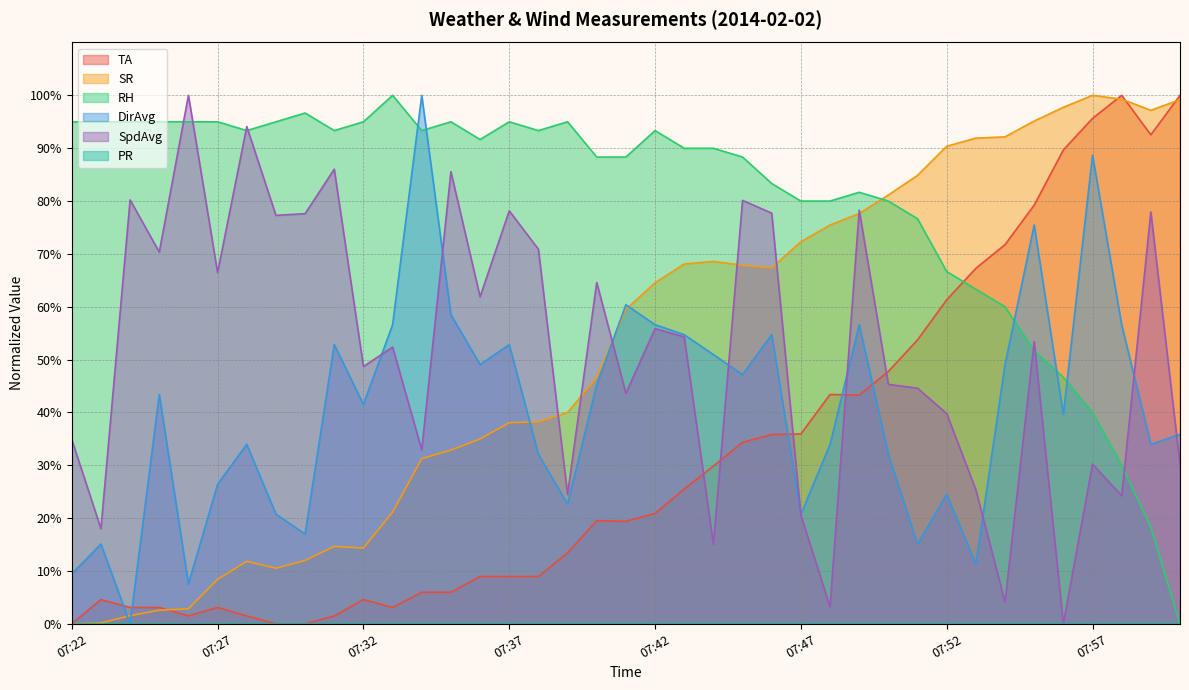

Reading left to right, what are all the values shown in this chart?

TA: 07:22=0.0	07:23=4.6	07:24=3.1	07:25=3.1	07:26=1.5	07:27=3.1	07:28=1.5	07:29=0.0	07:30=0.0	07:31=1.5	07:32=4.6	07:33=3.1	07:34=6.0	07:35=6.0	07:36=9.0	07:37=9.0	07:38=9.0	07:39=13.4	07:40=19.5	07:41=19.4	07:42=20.9	07:43=25.5	07:44=29.8	07:45=34.3	07:46=35.8	07:47=35.9	07:48=43.4	07:49=43.3	07:50=47.8	07:51=53.7	07:52=61.3	07:53=67.3	07:54=71.8	07:55=79.2	07:56=89.7	07:57=95.6	07:58=100.0	07:59=92.5	08:00=100.0
SR: 07:22=0.0	07:23=0.2	07:24=1.5	07:25=2.6	07:26=2.8	07:27=8.4	07:28=11.8	07:29=10.5	07:30=12.0	07:31=14.7	07:32=14.3	07:33=21.1	07:34=31.3	07:35=32.9	07:36=35.0	07:37=38.1	07:38=38.2	07:39=40.0	07:40=46.6	07:41=59.5	07:42=64.5	07:43=68.1	07:44=68.6	07:45=67.9	07:46=67.4	07:47=72.3	07:48=75.5	07:49=77.7	07:50=81.1	07:51=84.9	07:52=90.4	07:53=91.9	07:54=92.1	07:55=95.1	07:56=97.7	07:57=100.0	07:58=99.3	07:59=97.2	08:00=99.2
DirAvg: 07:22=9.4	07:23=15.1	07:24=0.0	07:25=43.4	07:26=7.5	07:27=26.4	07:28=34.0	07:29=20.8	07:30=17.0	07:31=52.8	07:32=41.5	07:33=56.6	07:34=100.0	07:35=58.5	07:36=49.1	07:37=52.8	07:38=32.1	07:39=22.6	07:40=45.3	07:41=60.4	07:42=56.6	07:43=54.7	07:44=50.9	07:45=47.2	07:46=54.7	07:47=20.8	07:48=34.0	07:49=56.6	07:50=32.1	07:51=15.1	07:52=24.5	07:53=11.3	07:54=49.1	07:55=75.5	07:56=39.6	07:57=88.7	07:58=56.6	07:59=34.0	08:00=35.8
SpdAvg: 07:22=34.9	07:23=18.0	07:24=80.2	07:25=70.3	07:26=100.0	07:27=66.5	07:28=94.1	07:29=77.3	07:30=77.6	07:31=86.0	07:32=48.7	07:33=52.4	07:34=32.9	07:35=85.6	07:36=61.9	07:37=78.2	07:38=70.9	07:39=24.5	07:40=64.6	07:41=43.6	07:42=55.9	07:43=54.3	07:44=15.1	07:45=80.1	07:46=77.7	07:47=20.6	07:48=3.2	07:49=78.3	07:50=45.3	07:51=44.6	07:52=39.8	07:53=25.4	07:54=4.1	07:55=53.4	07:56=0.0	07:57=30.2	07:58=24.2	07:59=77.9	08:00=30.1
RH: 07:22=95.0	07:23=95.0	07:24=95.0	07:25=95.0	07:26=95.0	07:27=95.0	07:28=93.3	07:29=95.0	07:30=96.7	07:31=93.3	07:32=95.0	07:33=100.0	07:34=93.3	07:35=95.0	07:36=91.6	07:37=95.0	07:38=93.3	07:39=95.0	07:40=88.3	07:41=88.3	07:42=93.3	07:43=90.0	07:44=90.0	07:45=88.3	07:46=83.3	07:47=80.0	07:48=80.0	07:49=81.7	07:50=80.0	07:51=76.7	07:52=66.7	07:53=63.3	07:54=60.0	07:55=51.7	07:56=46.7	07:57=40.0	07:58=30.0	07:59=18.3	08:00=0.0